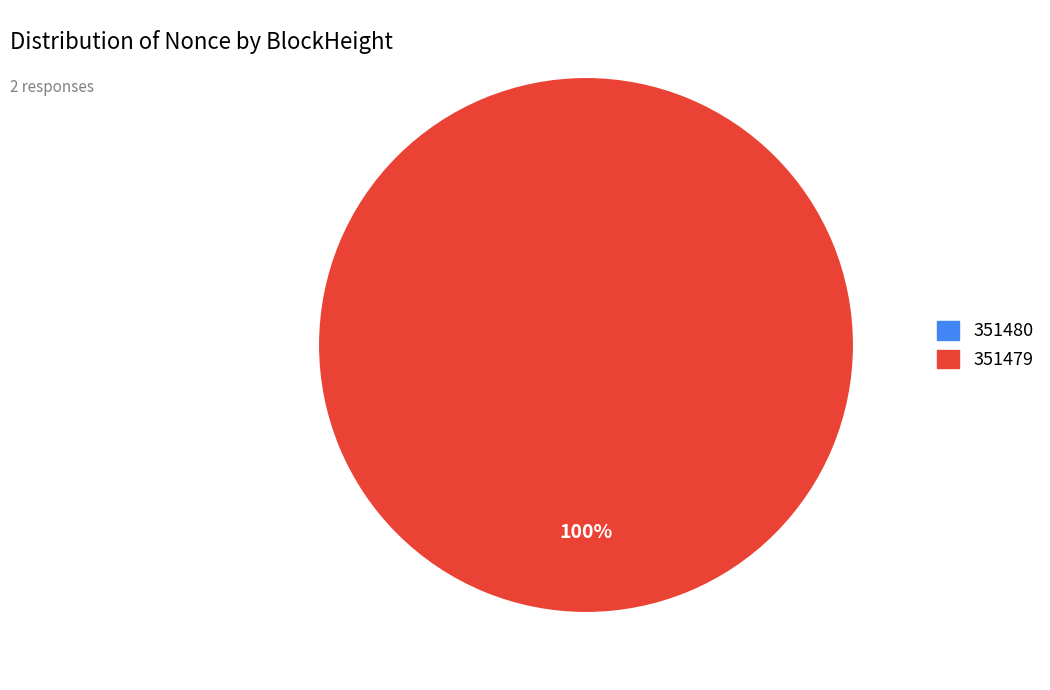

Which slice is the largest?

351479